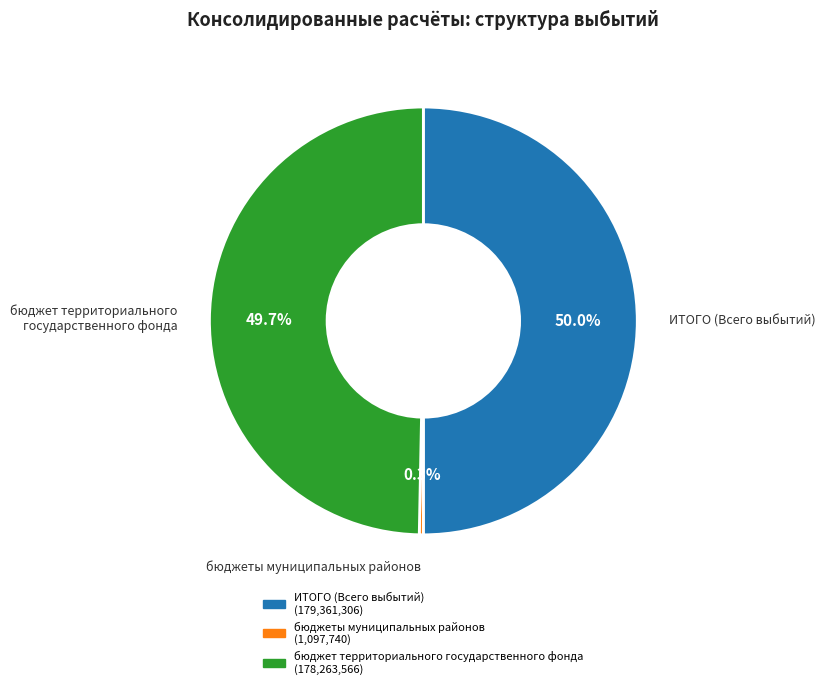

Is it true that ИТОГО (Всего выбытий) is 62% of the pie?

False